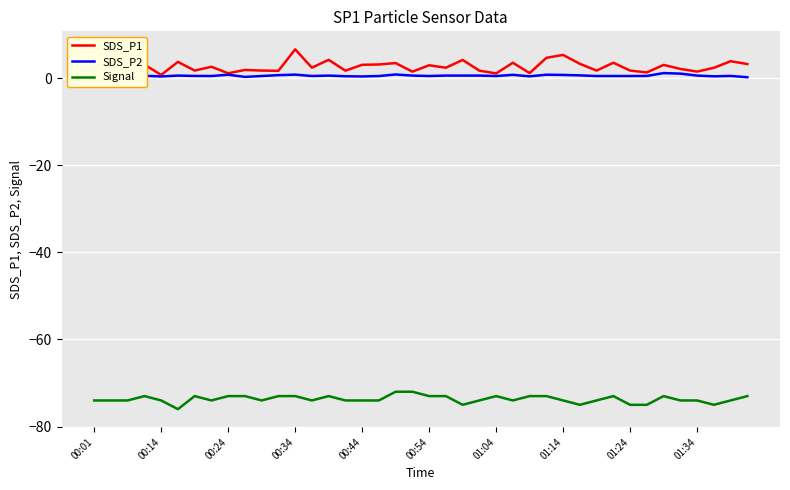

Is it true that SDS_P2 equals 0.8 at 00:24?

True